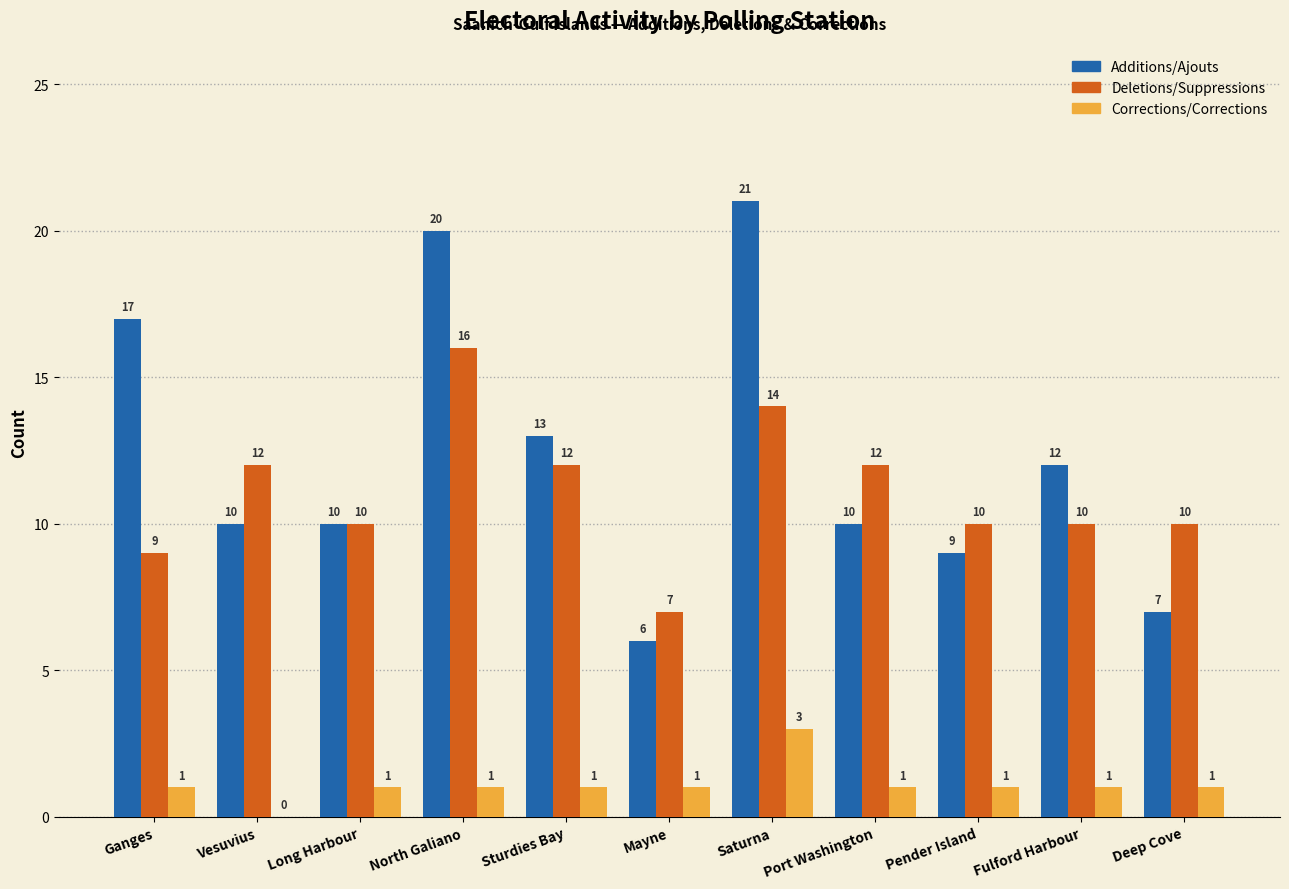

Which series has the largest total across all categories?

Additions/Ajouts